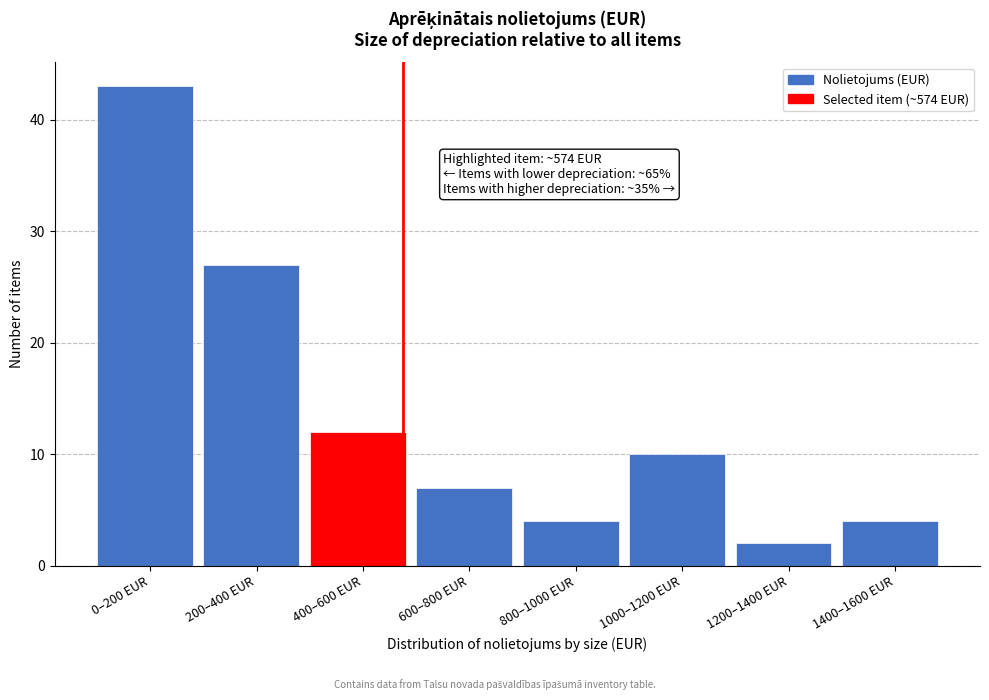

Reading left to right, what are all the values shown in this chart?

0–200 EUR=43	200–400 EUR=27	400–600 EUR=12	600–800 EUR=7	800–1000 EUR=4	1000–1200 EUR=10	1200–1400 EUR=2	1400–1600 EUR=4